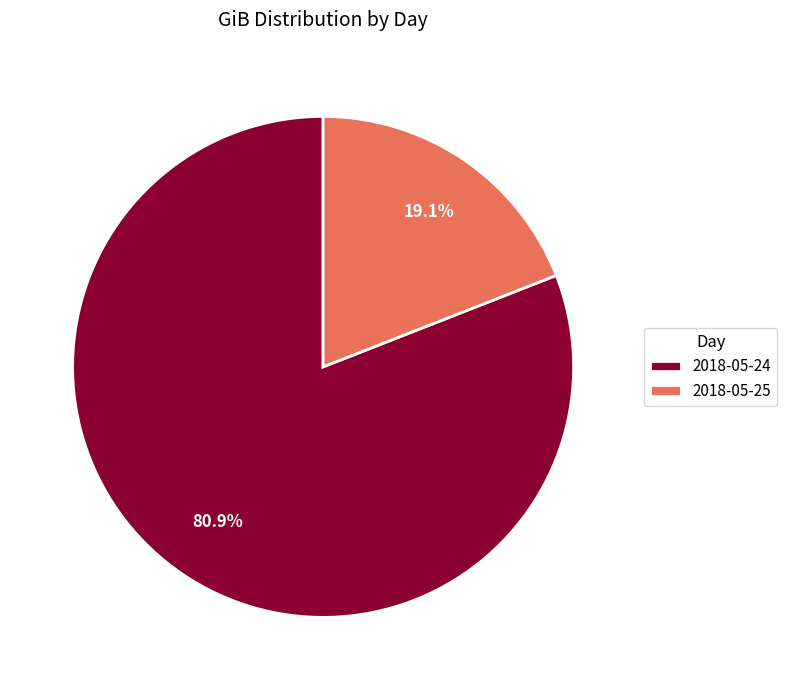

To the nearest percent, what is the combined percentage of 2018-05-25 and 2018-05-24?

100%